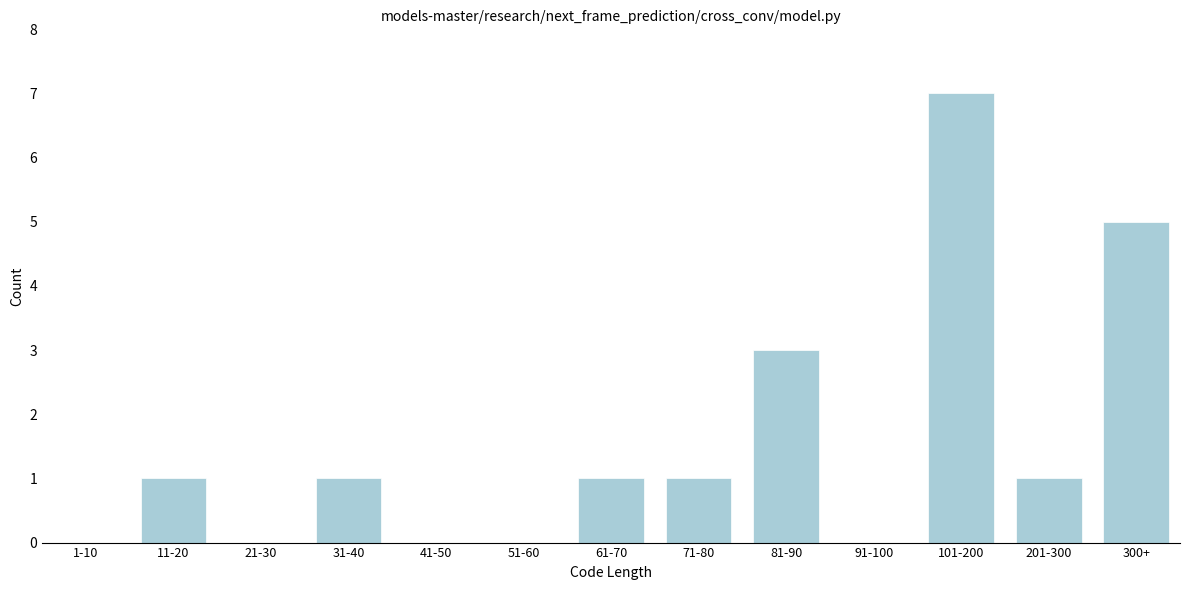

Reading left to right, transcribe all the data shown in this chart.

1-10=0	11-20=1	21-30=0	31-40=1	41-50=0	51-60=0	61-70=1	71-80=1	81-90=3	91-100=0	101-200=7	201-300=1	300+=5